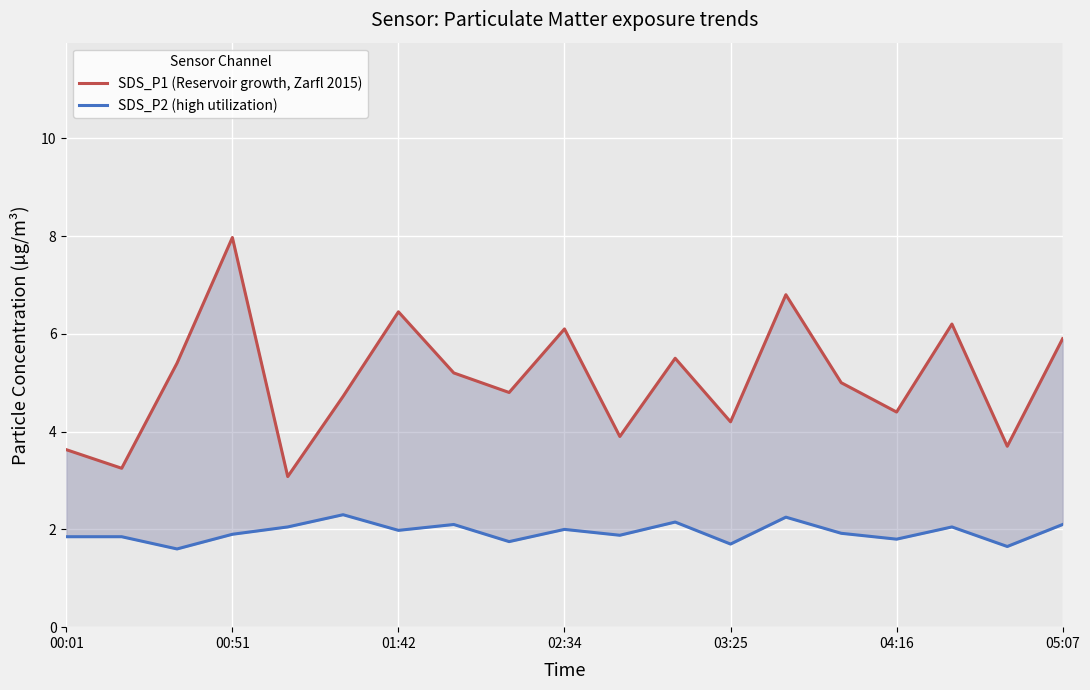

What is the sum of all SDS_P1 (Reservoir growth, Zarfl 2015) values?

96.2